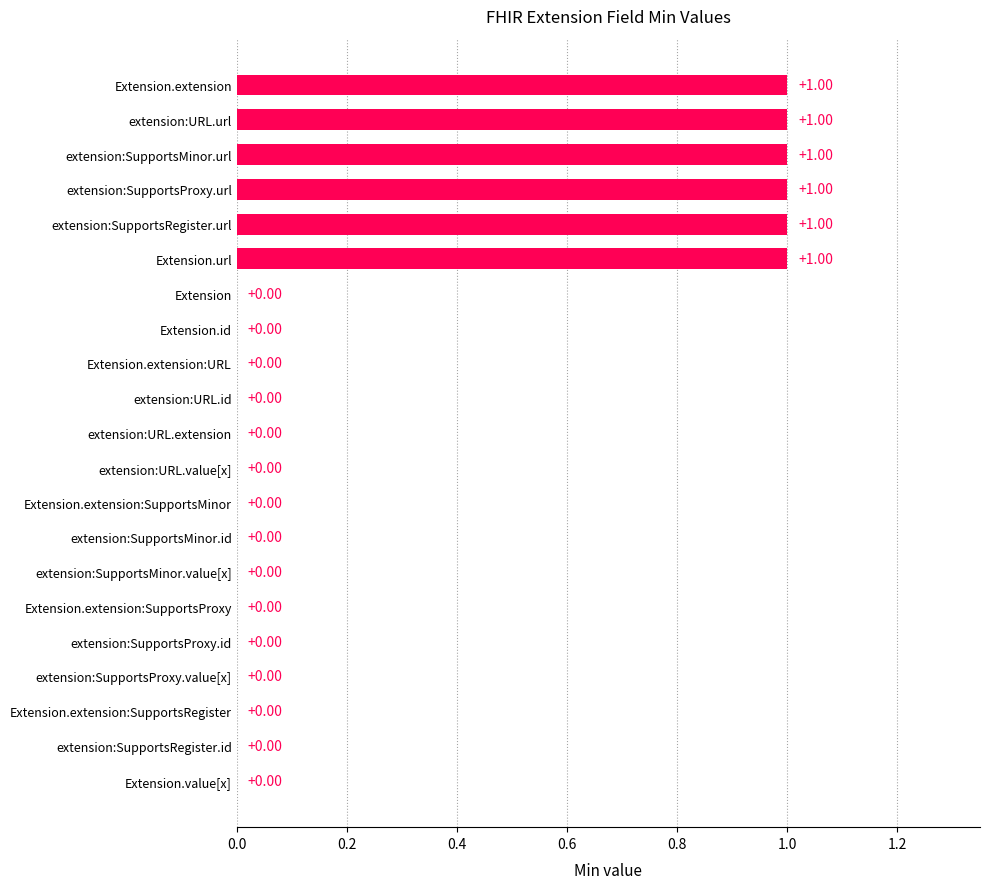

Count the values in the range 0 to 1.

21